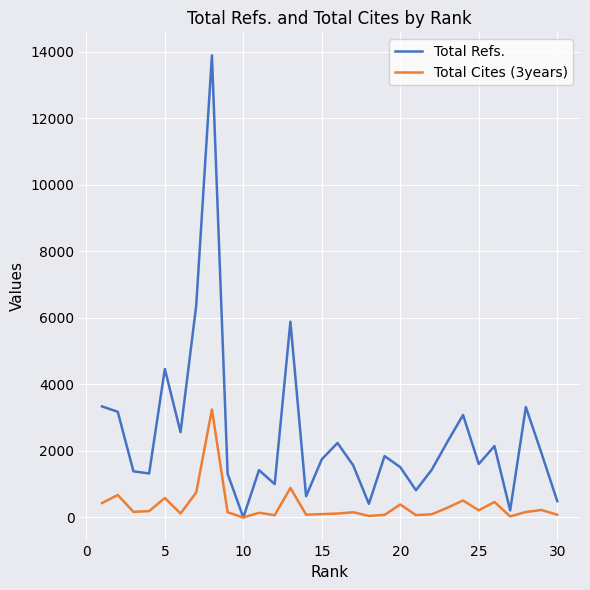

Which series has the widest spread of values?

Total Refs.